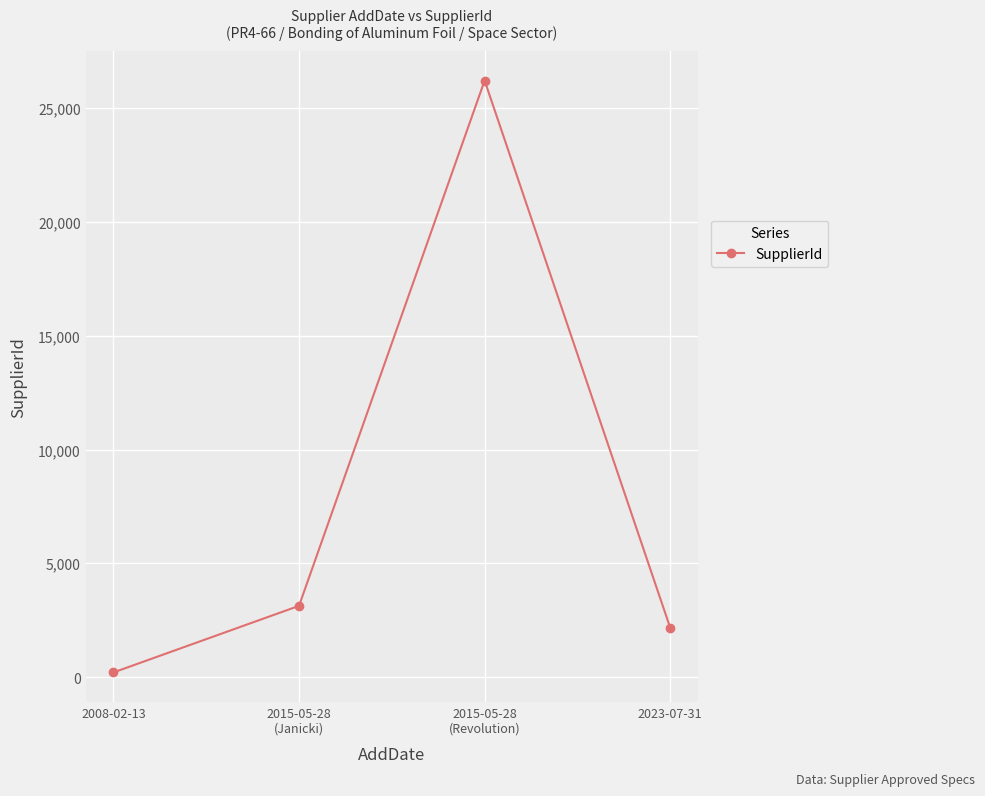

At which category does the data reach its first local peak?

2015-05-28
(Revolution)